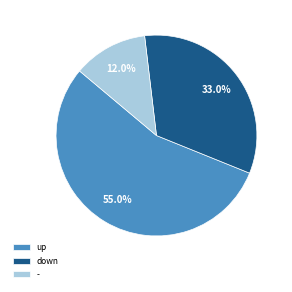

Which slice represents more than half of the pie?

up